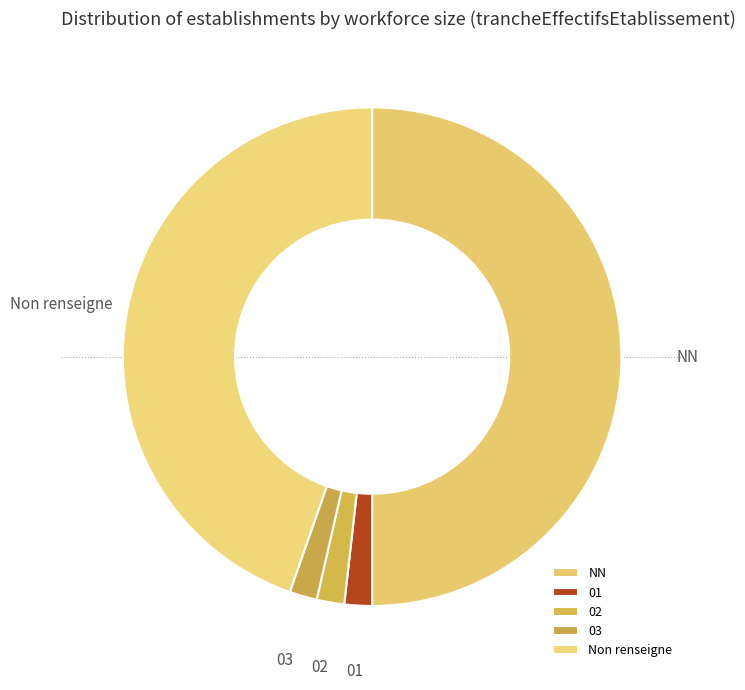

What is the largest slice in the pie chart?

NN